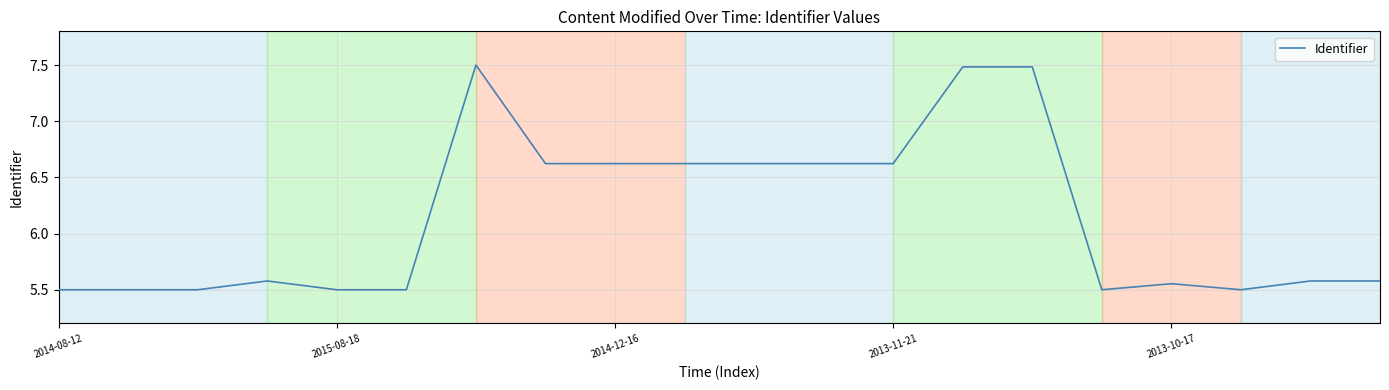

What is the greatest value displayed?

7.5